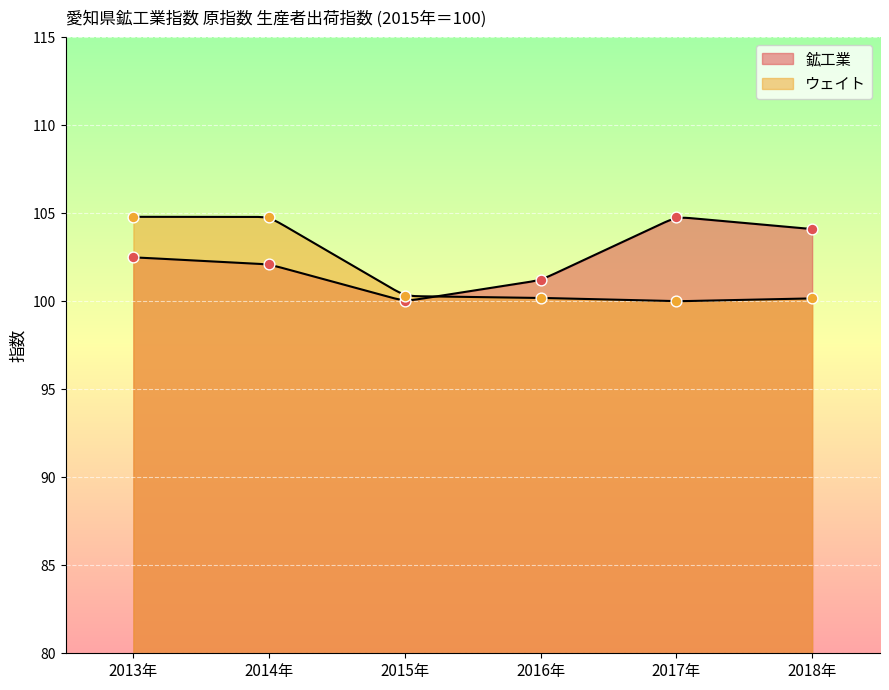

What are all the series names shown in the legend?

鉱工業, ウェイト